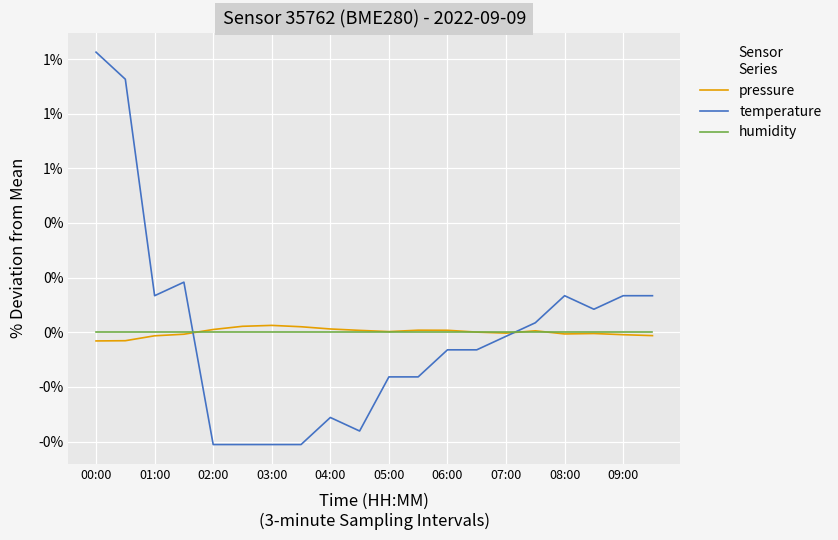

True or false: pressure and temperature intersect in this chart.

True